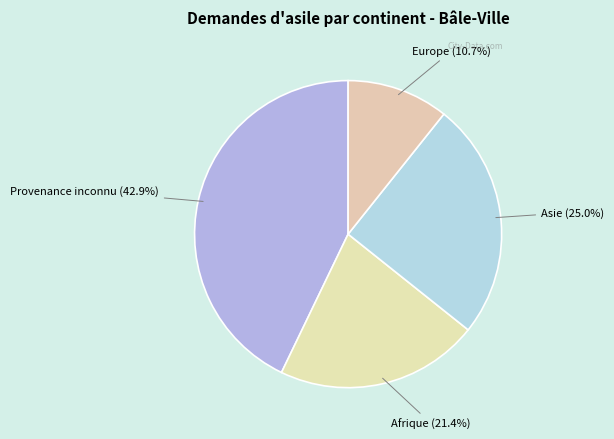

Count the number of slices in the pie.

4